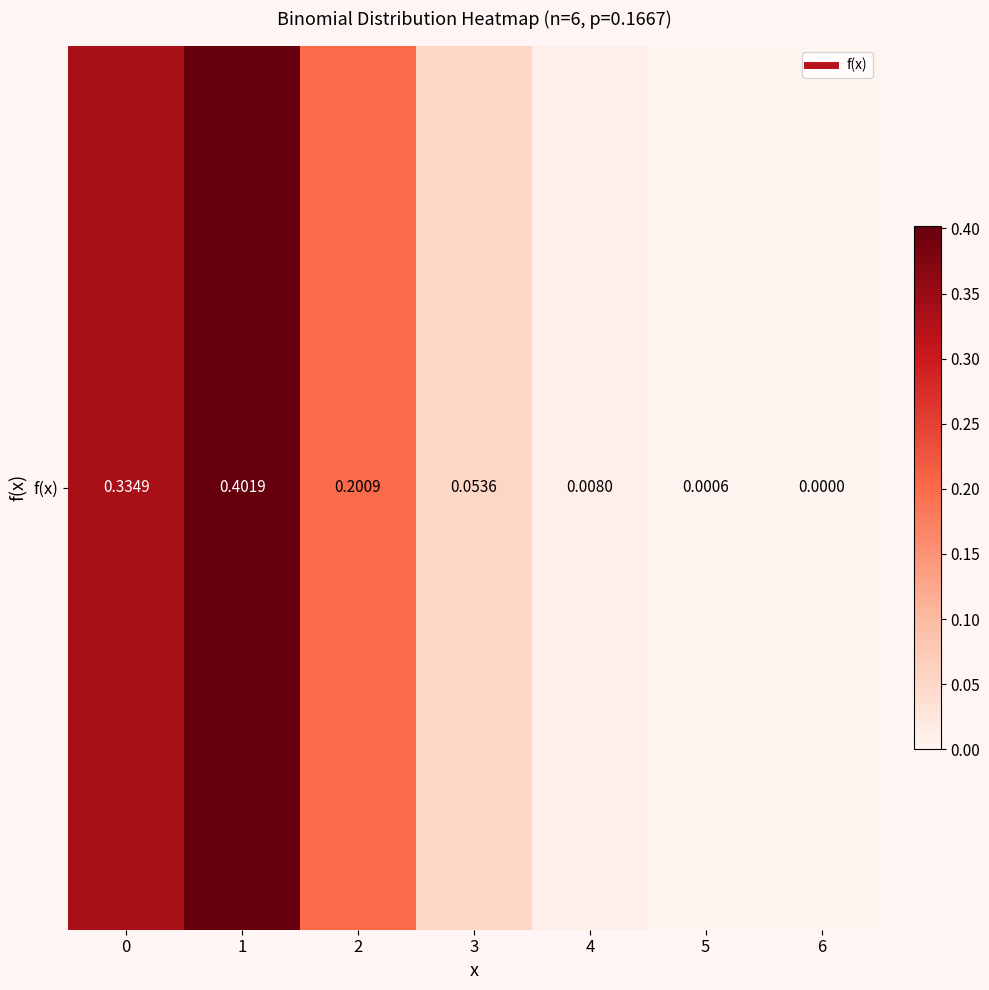

List the labels in order of value, largest first.

1, 0, 2, 3, 4, 5, 6